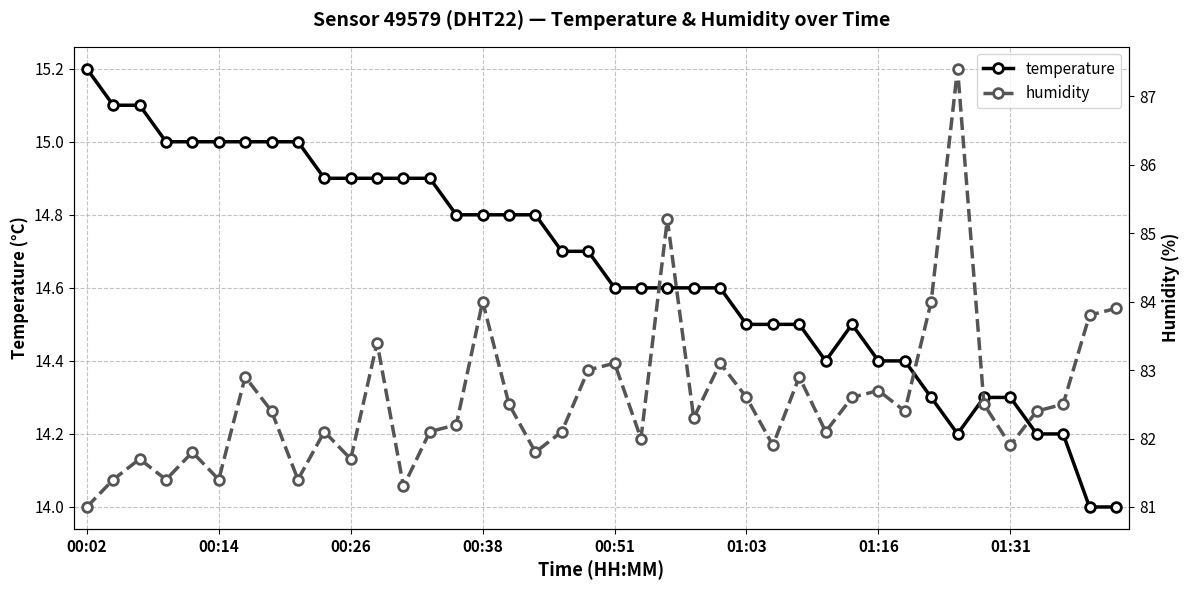

List the series in order of their peak value, highest first.

humidity, temperature